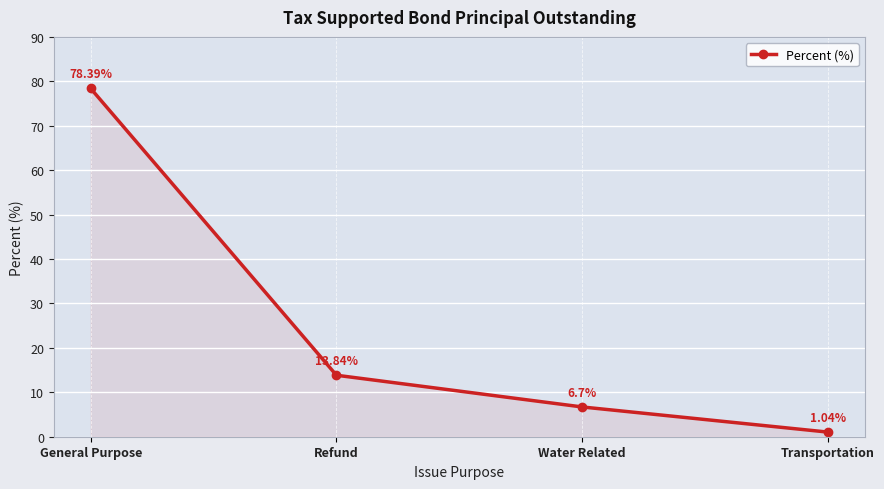

List the labels in order of value, largest first.

General Purpose, Refund, Water Related, Transportation